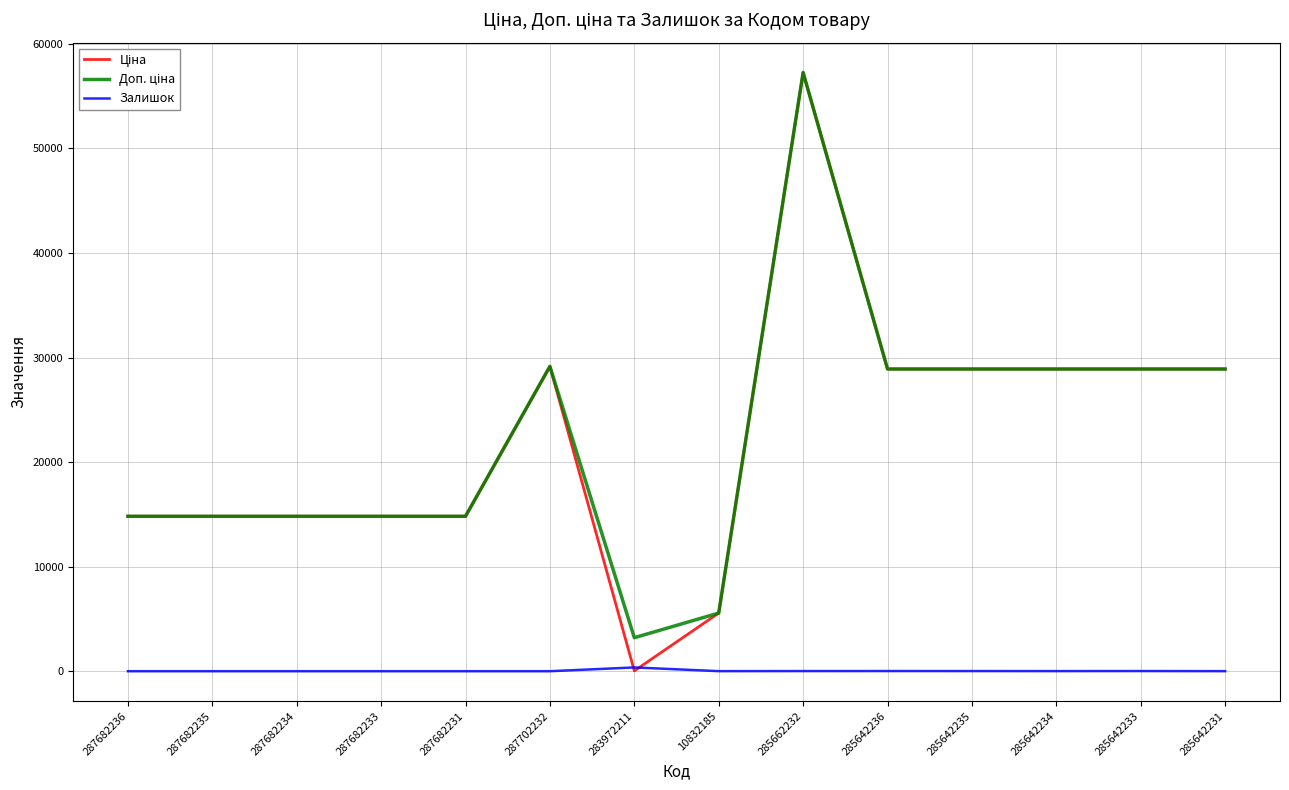

What is the spread (max minus min) of values at 287682234?

14817.6